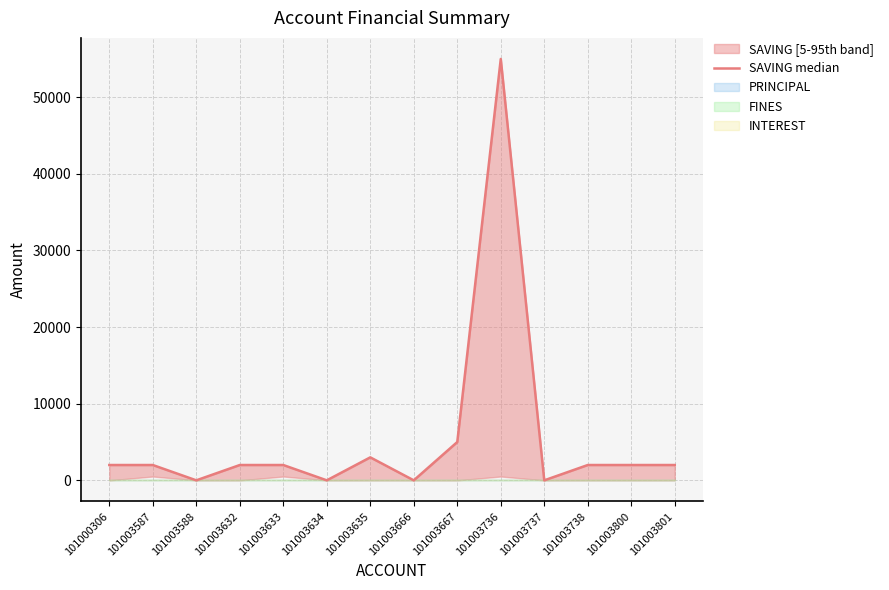

How many values are above zero?

10